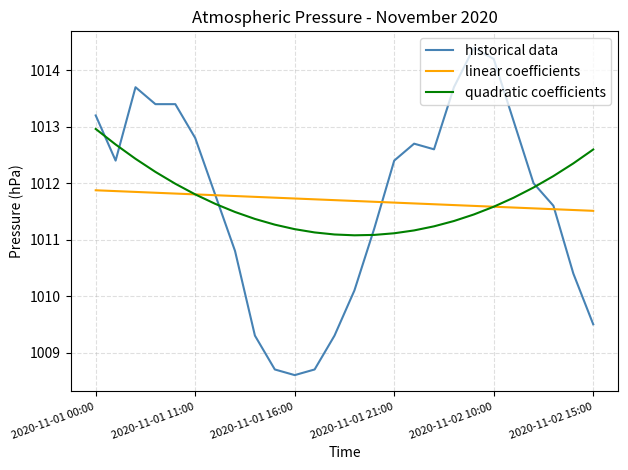

Which series has the largest range (max minus min)?

historical data